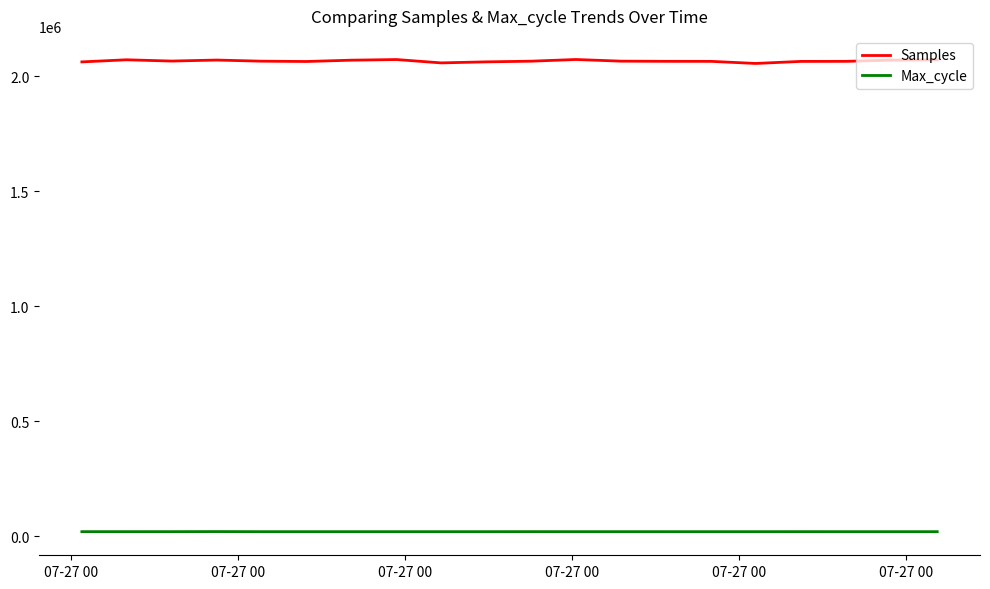

Which series has the largest total across all categories?

Samples